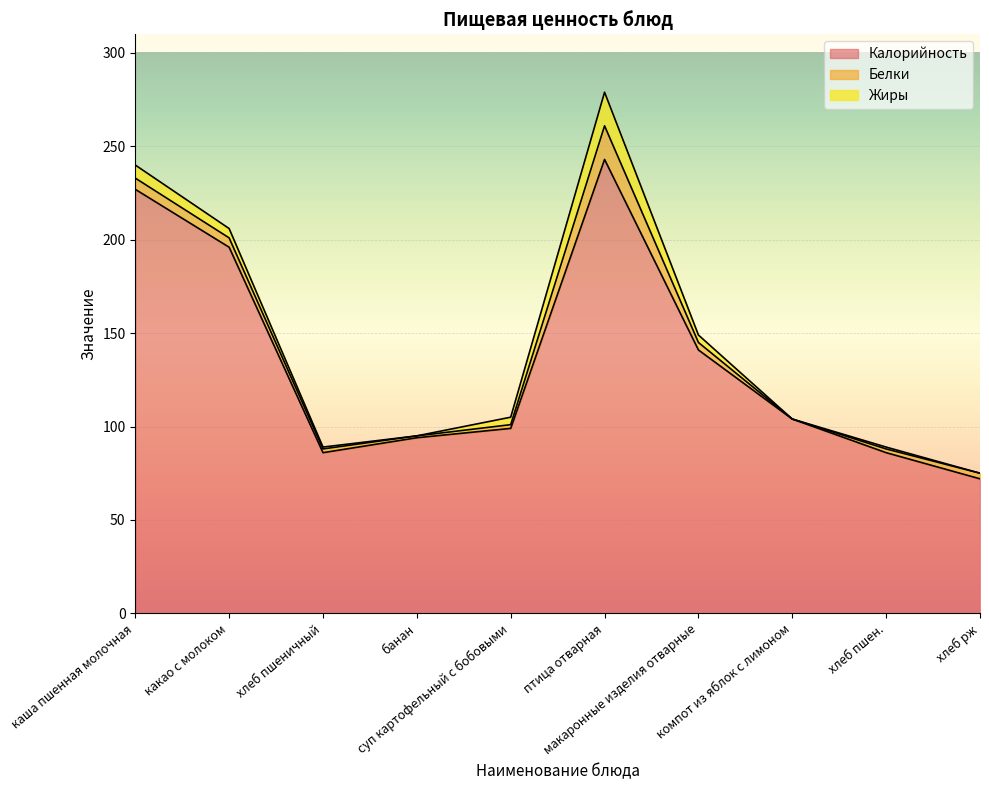

Where do Жиры and Белки first cross each other?

банан and суп картофельный с бобовыми